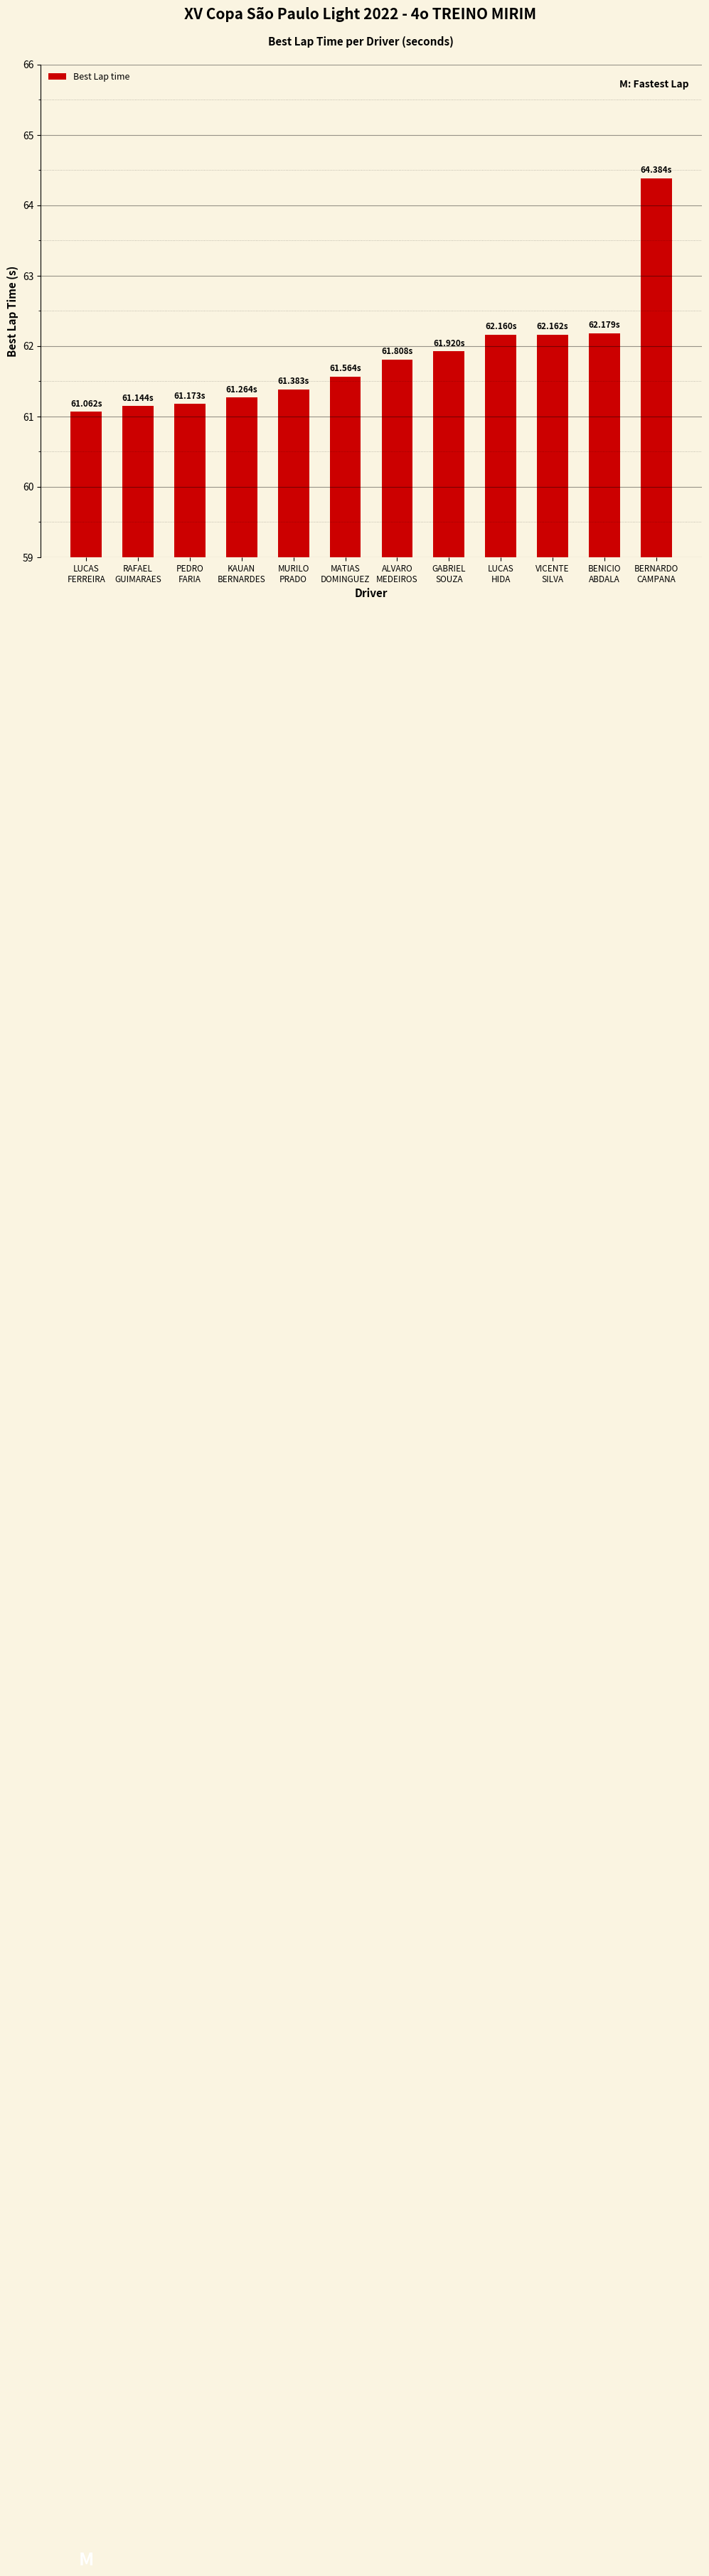

What is the greatest value displayed?

64.4